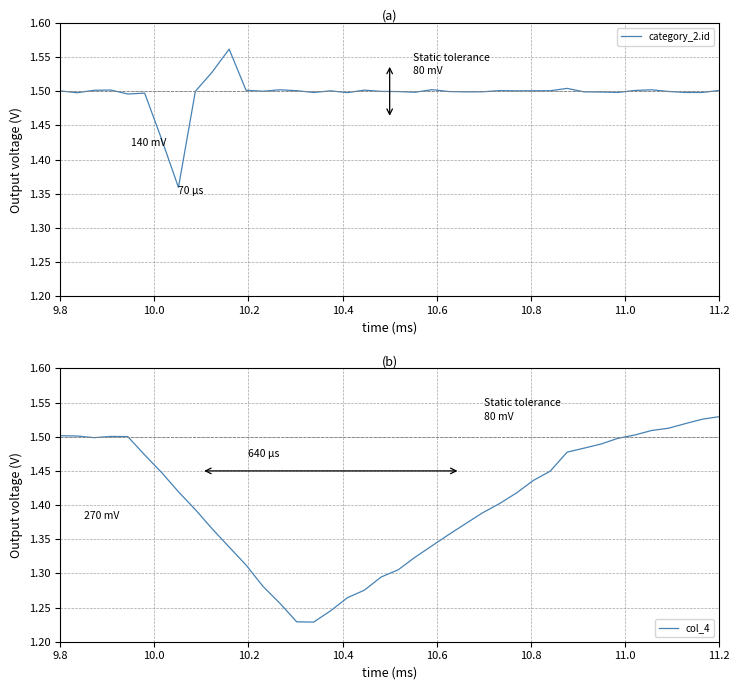

List the series in order of their overall mean, lowest first.

col_4, category_2.id